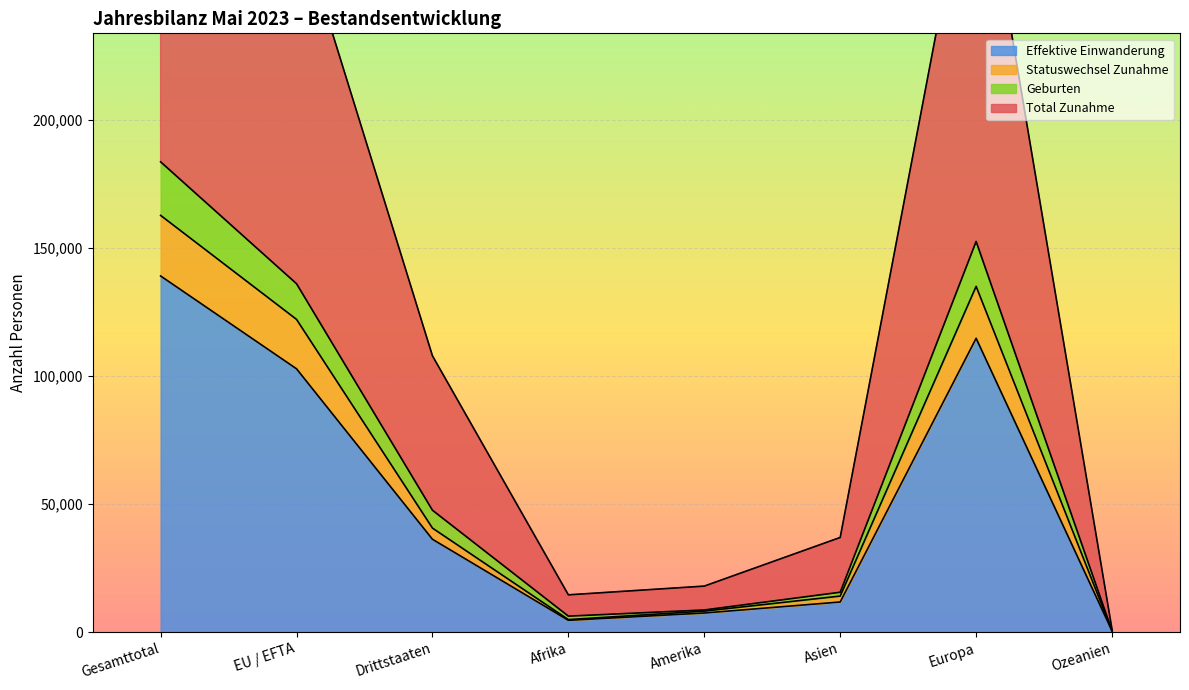

Which category has the highest value in the Effektive Einwanderung series?

Gesamttotal